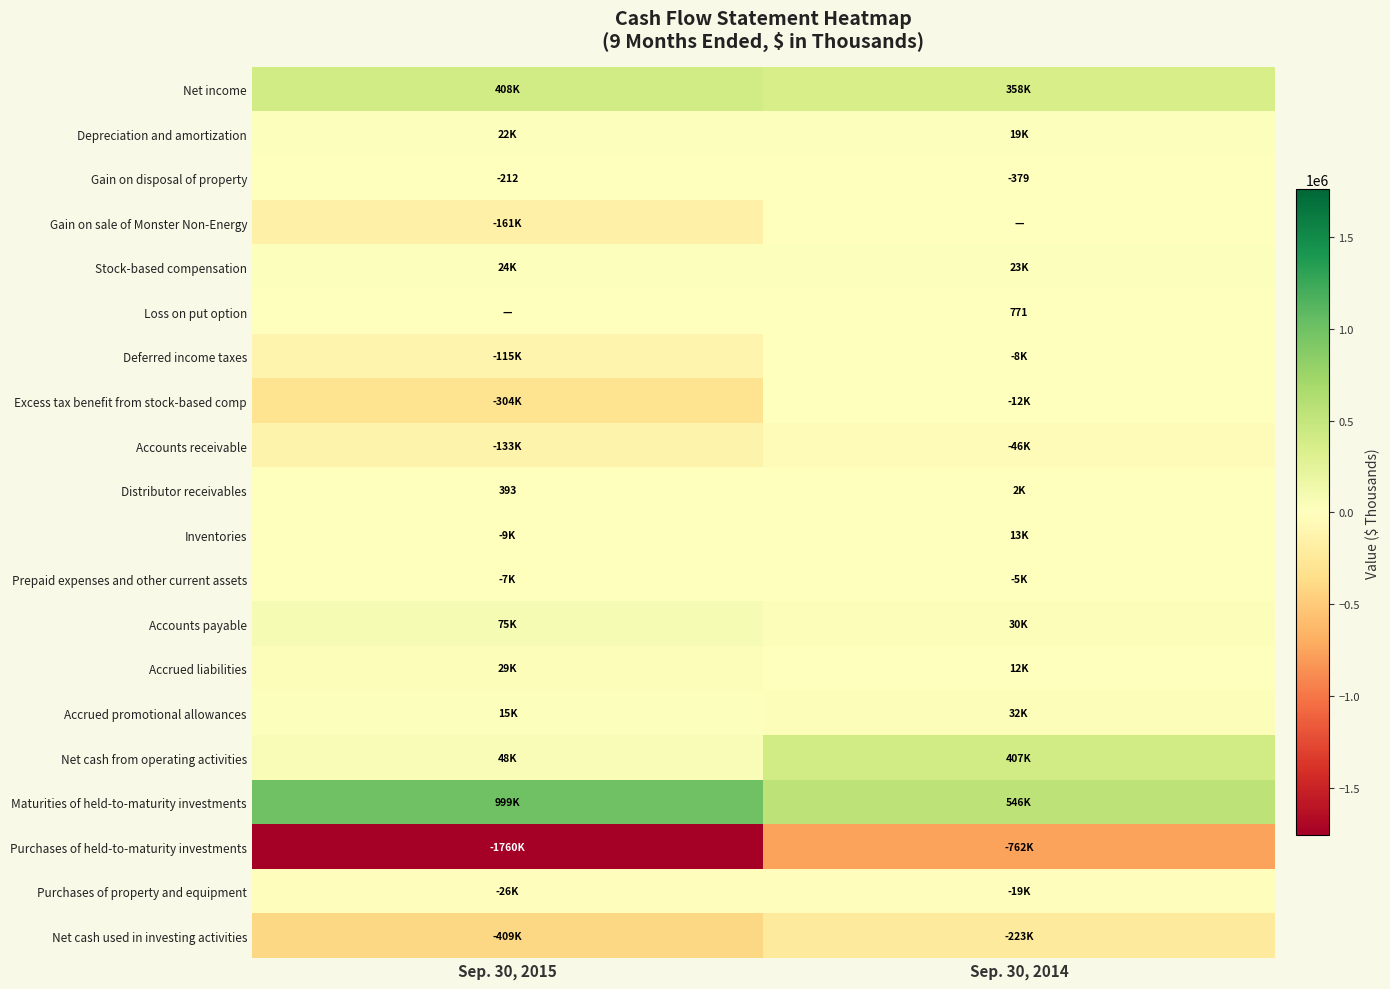

At how many categories does at least one series exceed 864615?

1